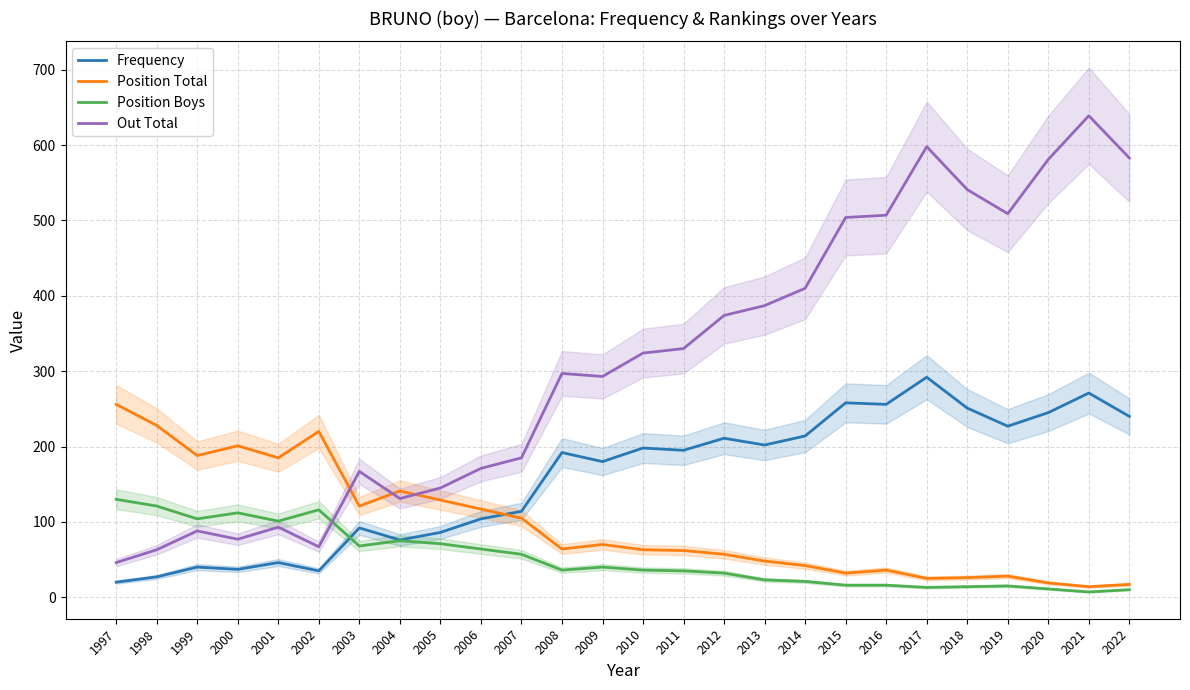

What is the difference between the highest and lowest values at 2011?

295